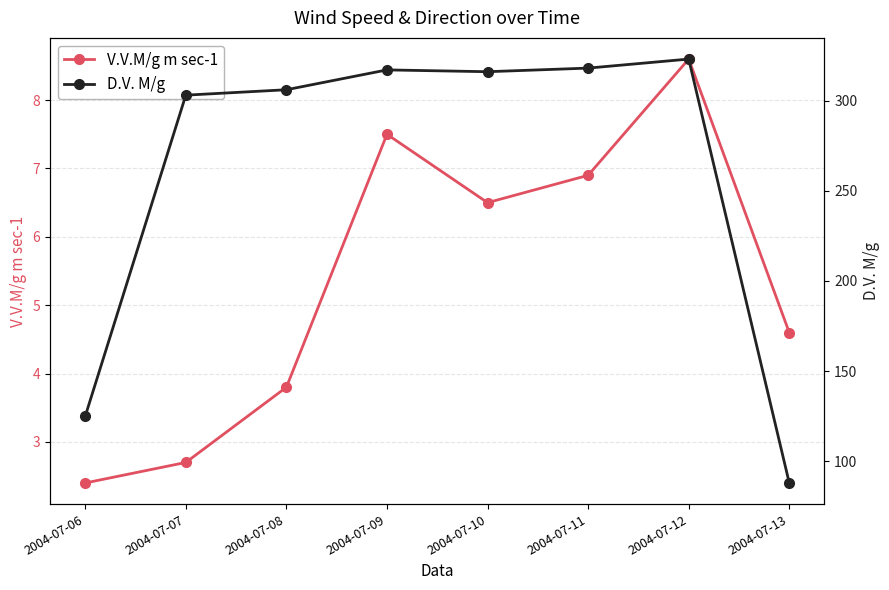

Is the value of D.V. M/g at 2004-07-09 greater than the value of V.V.M/g m sec-1 at 2004-07-09?

Yes